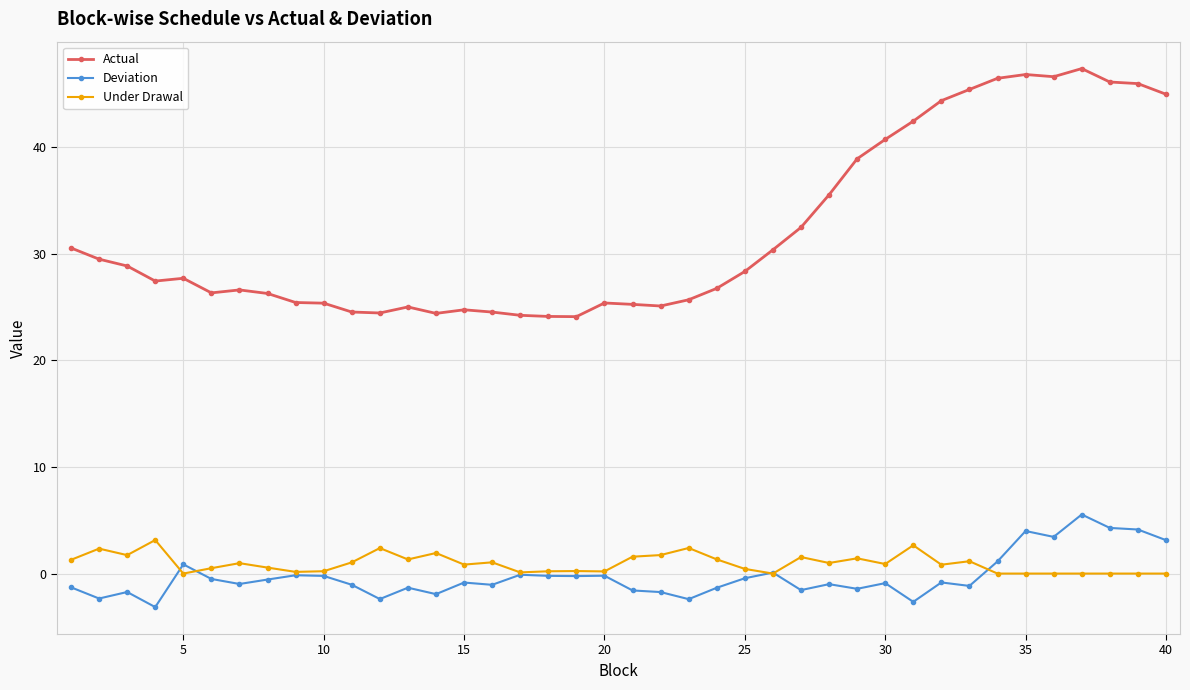

What is the minimum value for Actual?

24.1